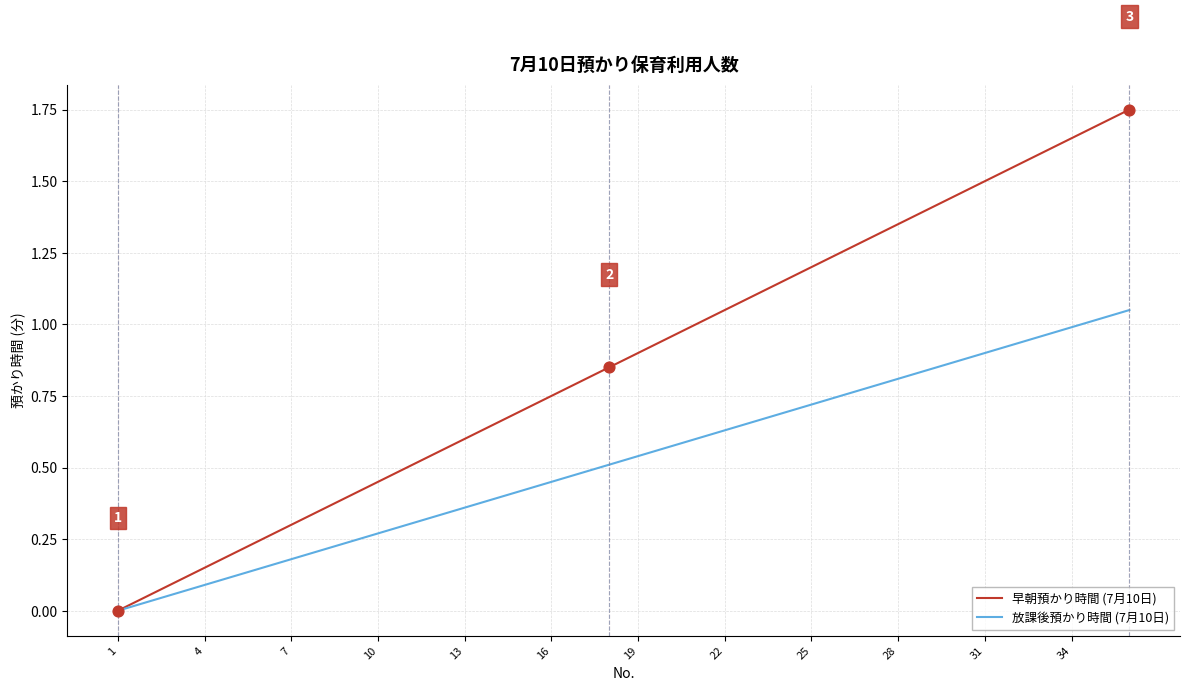

Which series has the largest total across all categories?

早朝預かり時間 (7月10日)